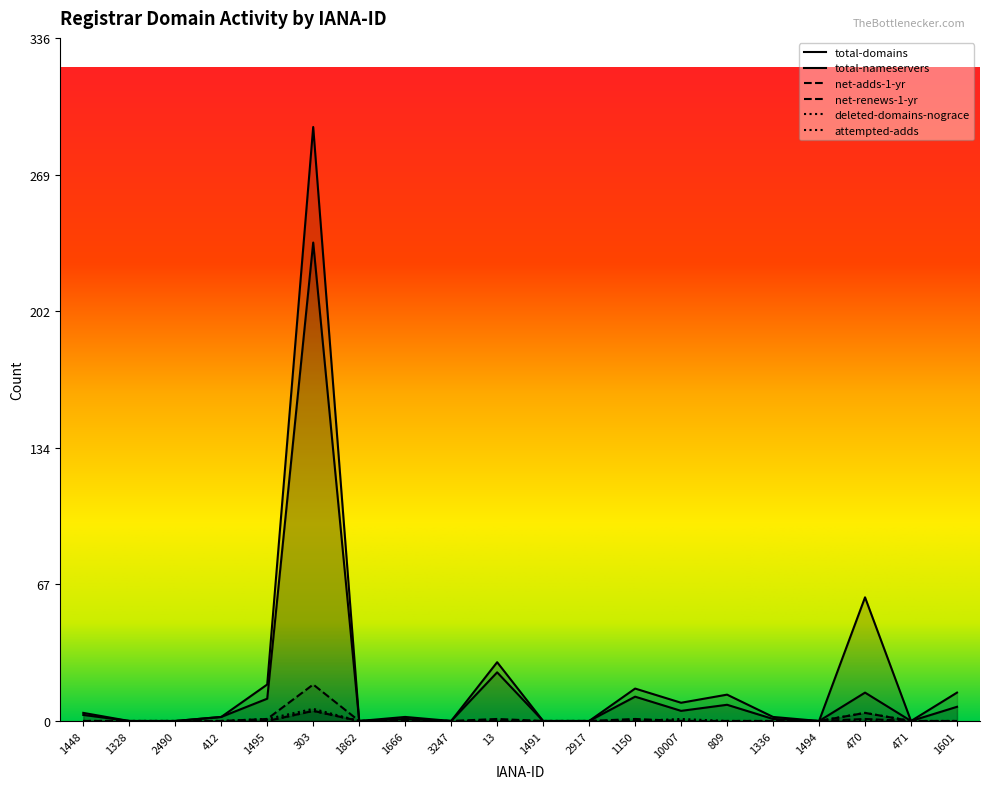

True or false: attempted-adds and deleted-domains-nograce cross at least once.

False